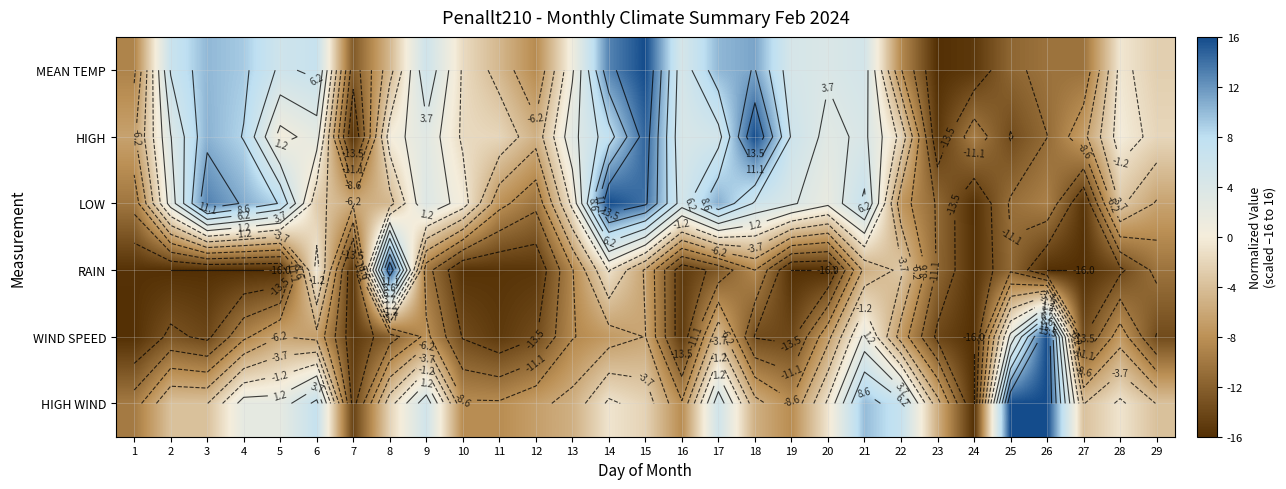

List the labels in order of LOW value, largest first.

14, 15, 3, 4, 17, 5, 21, 18, 16, 19, 9, 2, 20, 10, 13, 6, 28, 8, 7, 29, 22, 11, 26, 1, 12, 25, 23, 27, 24